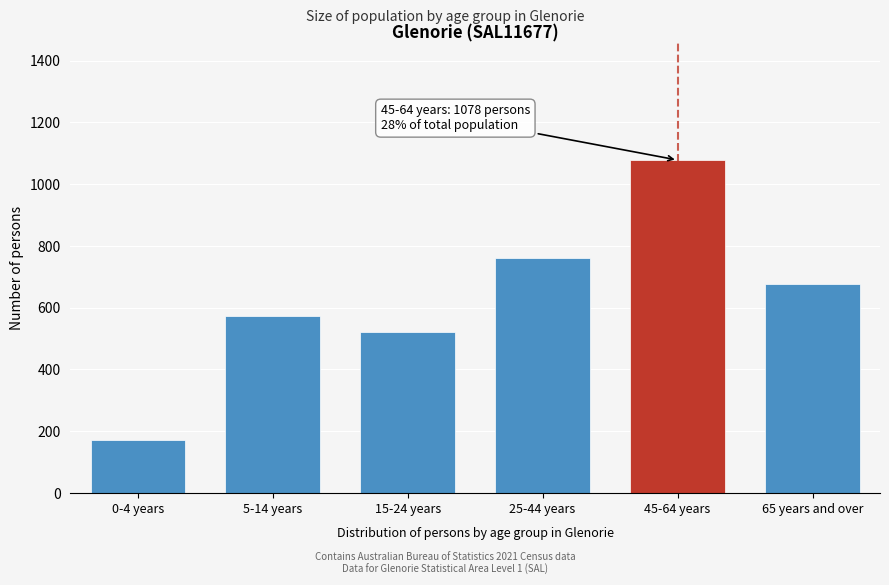

Reading right to left, extract all data points from this chart.

678	1078	762	522	573	173